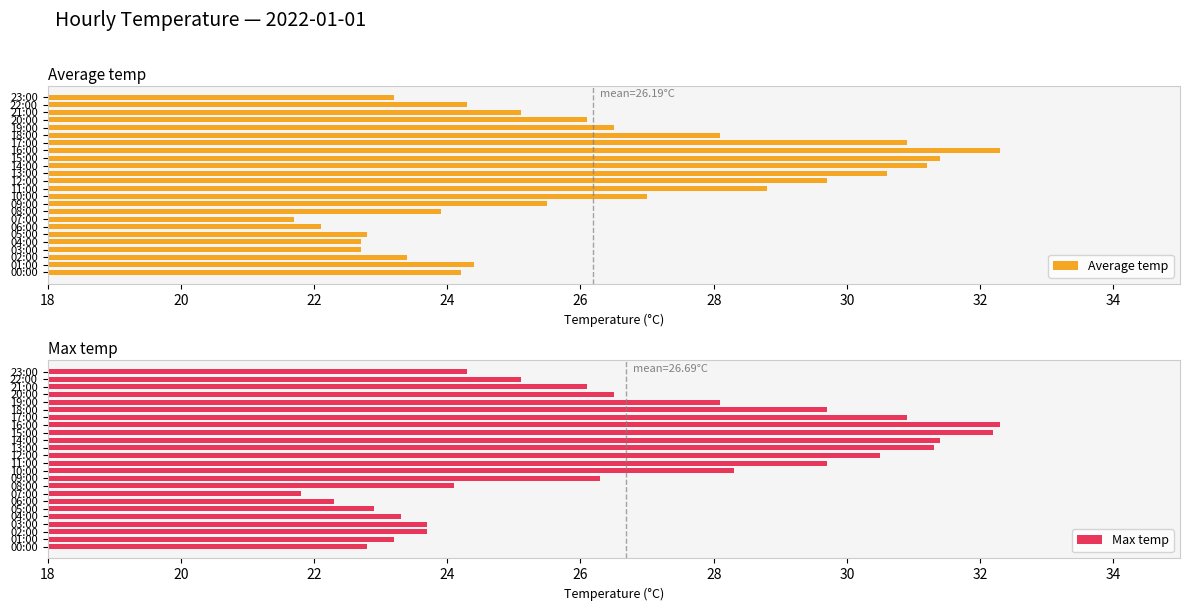

Which series has the largest total across all categories?

Max temp